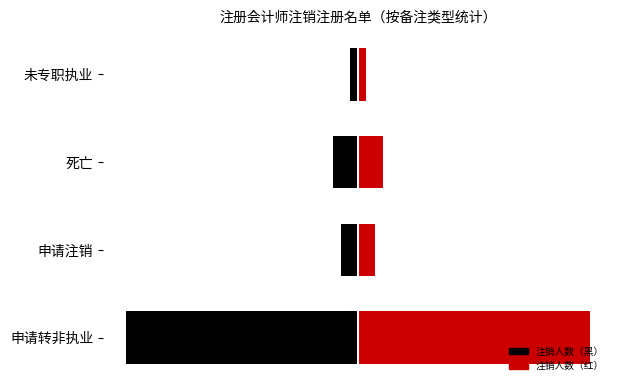

Which series has the widest spread of values?

注销人数（左）